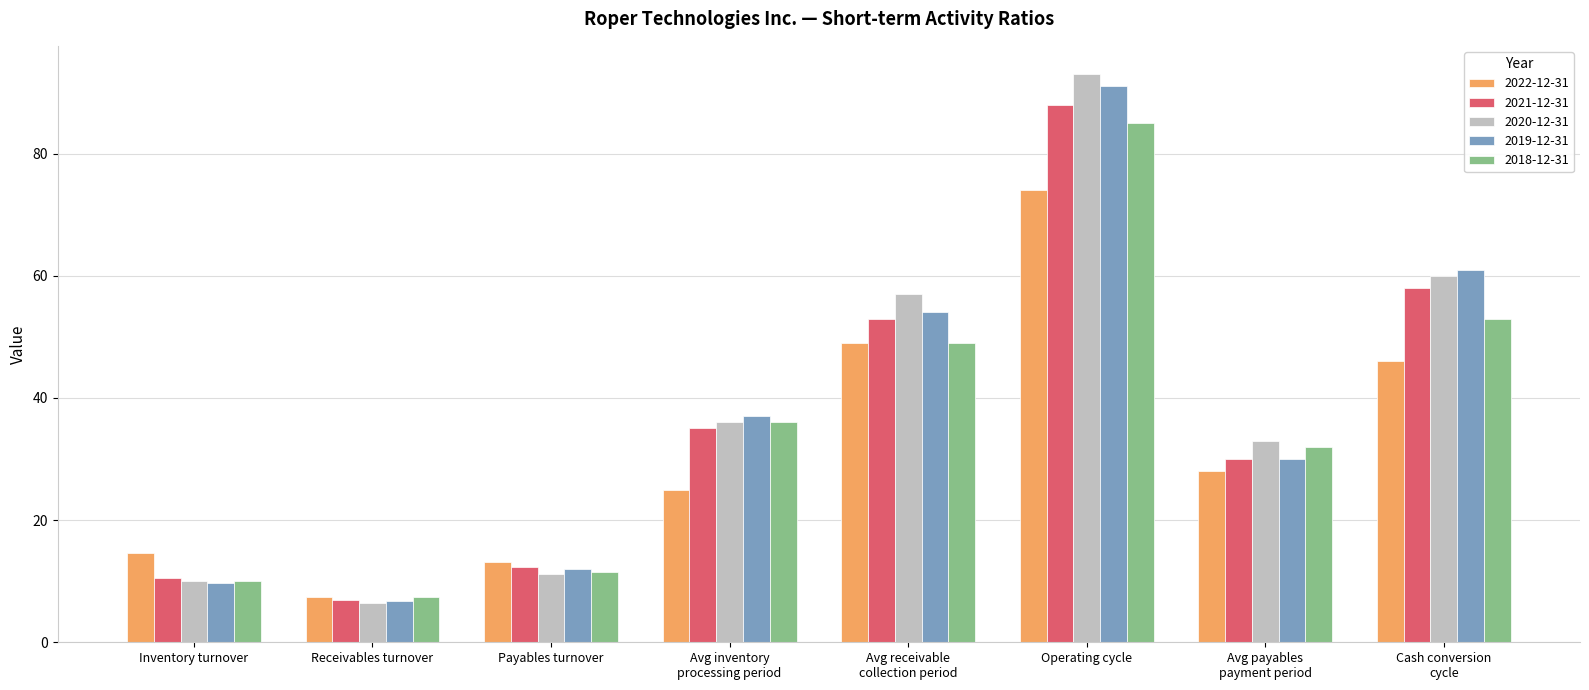

True or false: 2018-12-31 has a value of 36.0 at Avg inventory
processing period.

True